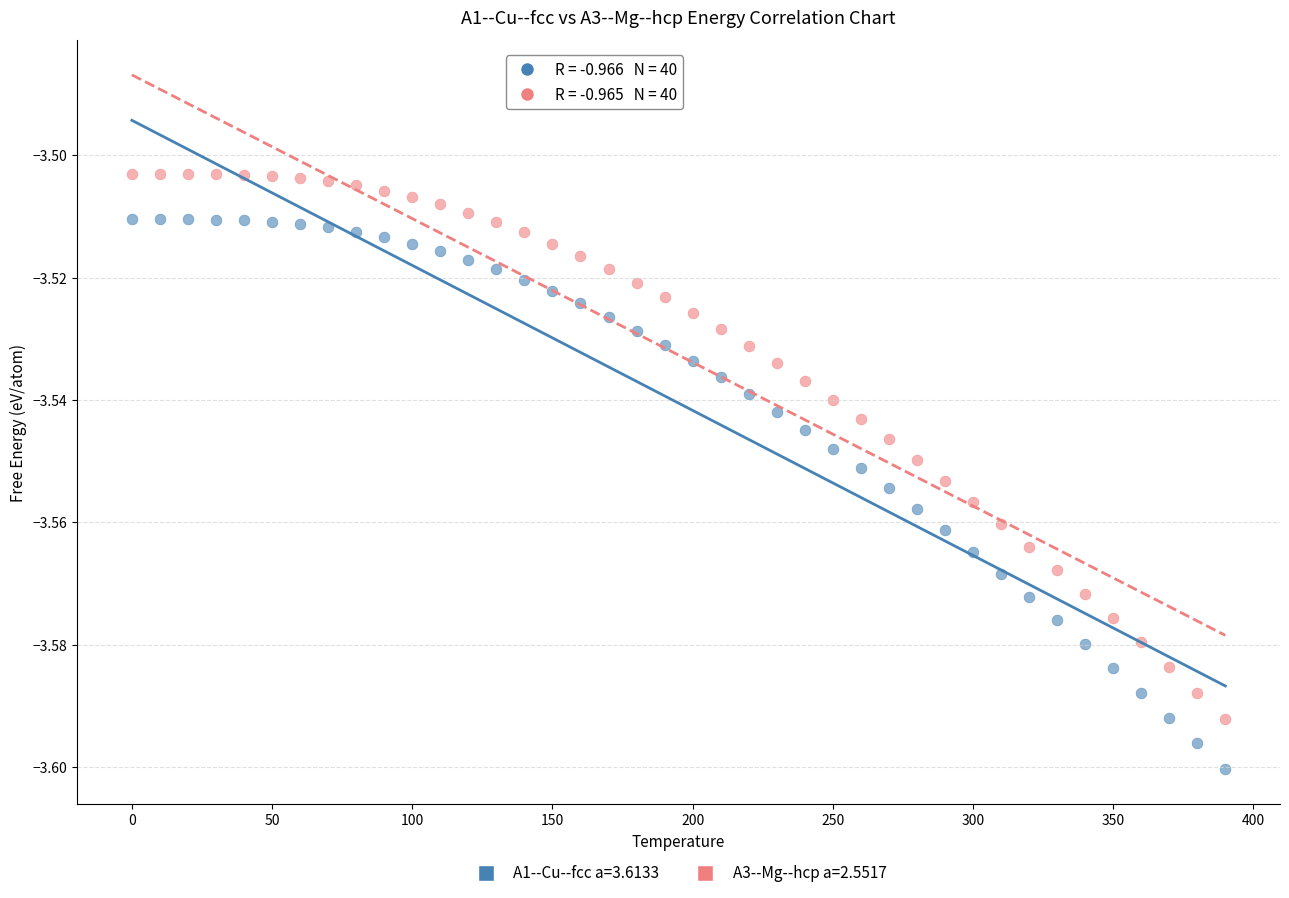

Which series has the largest Y range (max minus min)?

A1--Cu--fcc a=3.6133